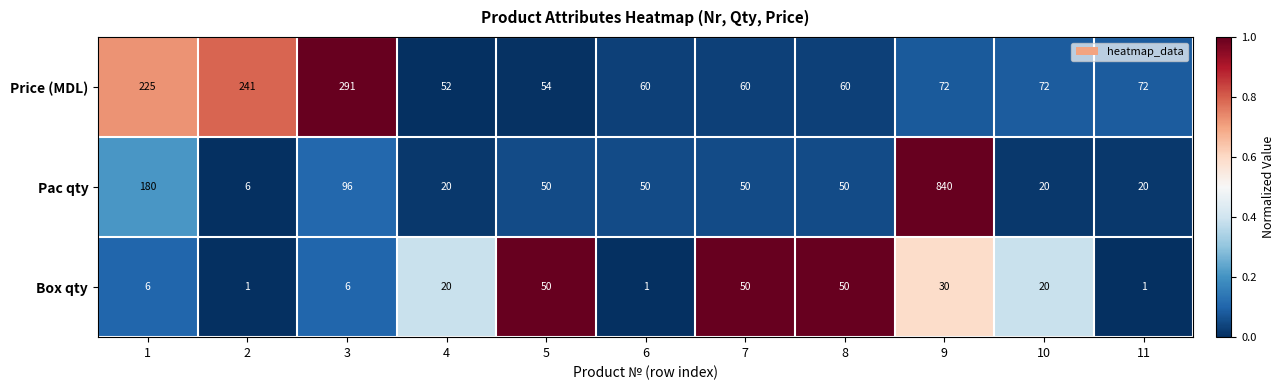

How many categories are shown in the chart?

11